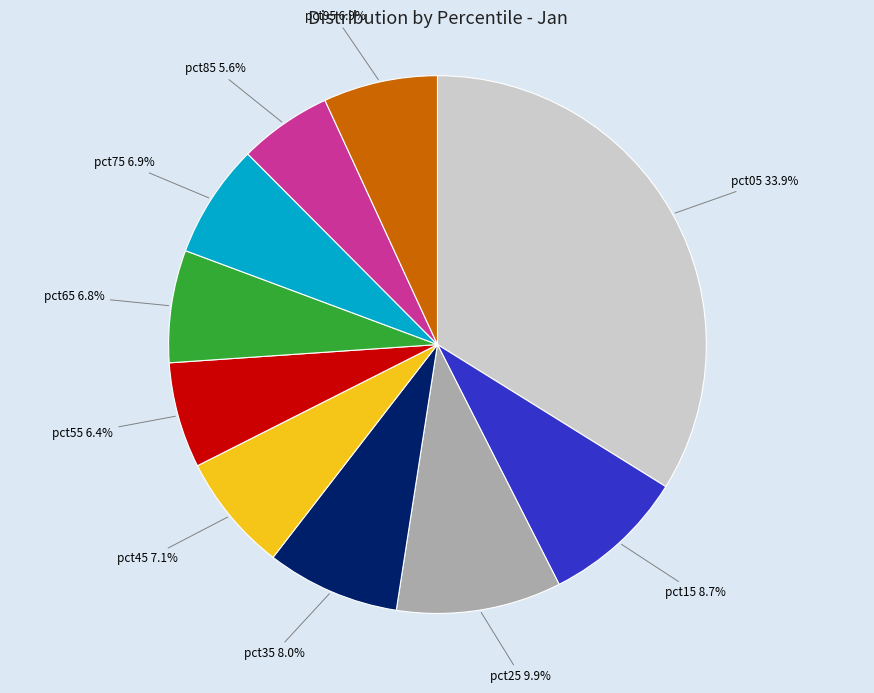

Does any single category account for the majority?

No